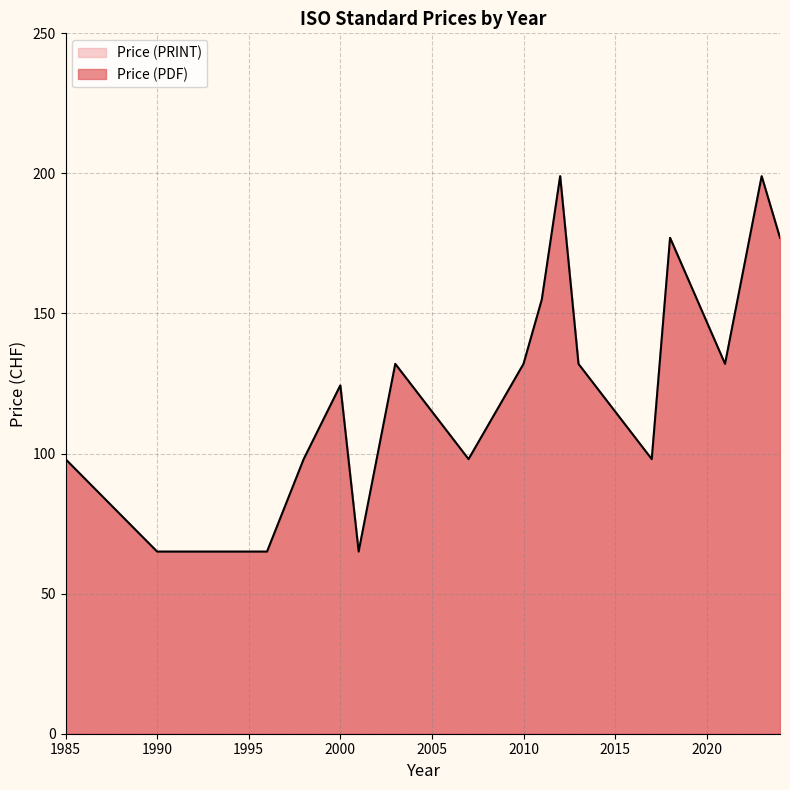

At which category is the sum across all series the highest?

2012